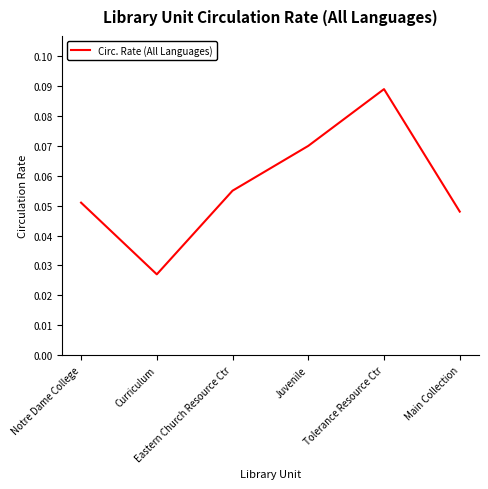

True or false: the data has more than 1 interior local peaks.

False